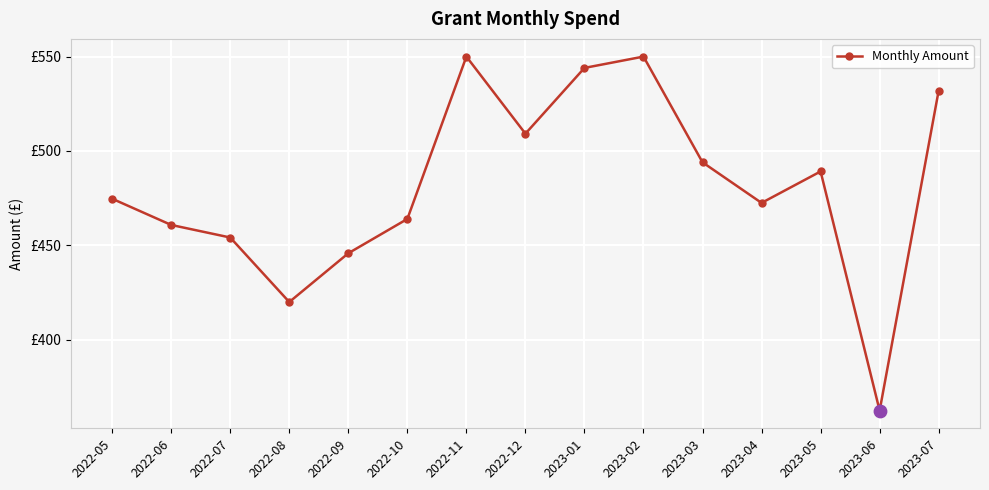

Is this an area chart (filled region under the line)?

No